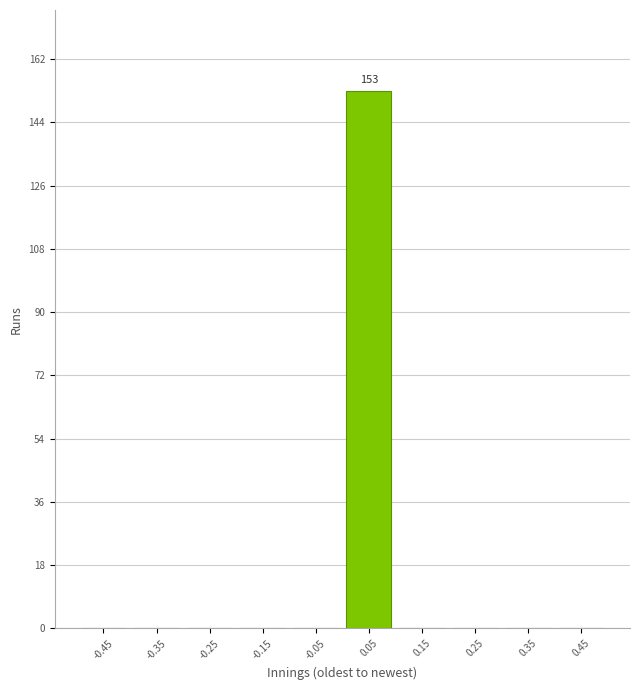

Which range on the x-axis has the tallest bar?

0.0 to 0.1